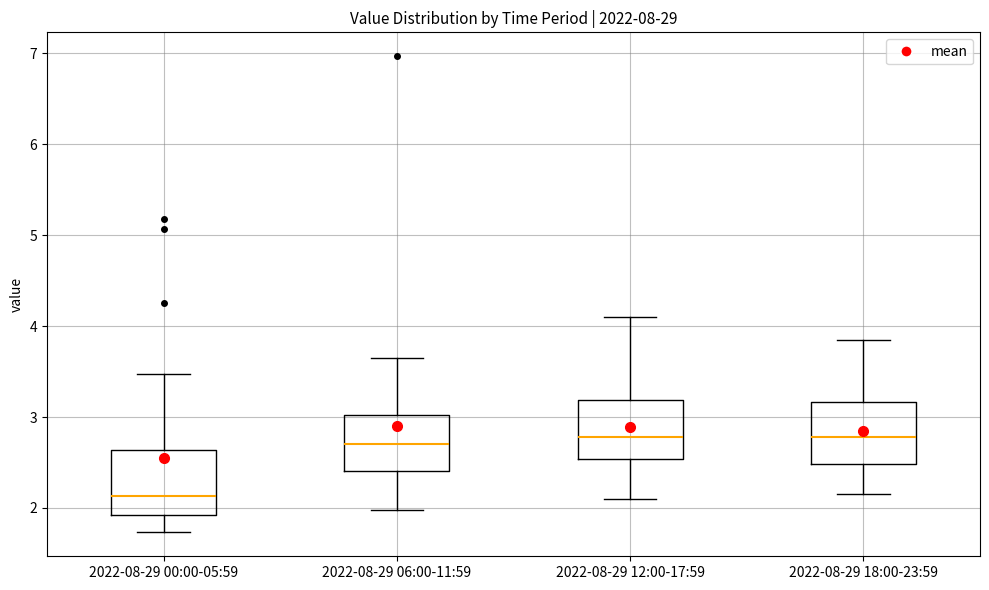

Reading left to right, transcribe this box plot: for each box, give where its median line is, the range the box spans, and where its two whiskers end, as read against the y-axis. The values are not printed on the chart, so give them approximately, as read against the axis.

2022-08-29 00:00-05:59: median 2.1, box 1.9 to 2.6, whiskers 1.7 to 3.5
2022-08-29 06:00-11:59: median 2.7, box 2.4 to 3.0, whiskers 2.0 to 3.7
2022-08-29 12:00-17:59: median 2.8, box 2.5 to 3.2, whiskers 2.1 to 4.1
2022-08-29 18:00-23:59: median 2.8, box 2.5 to 3.2, whiskers 2.2 to 3.9